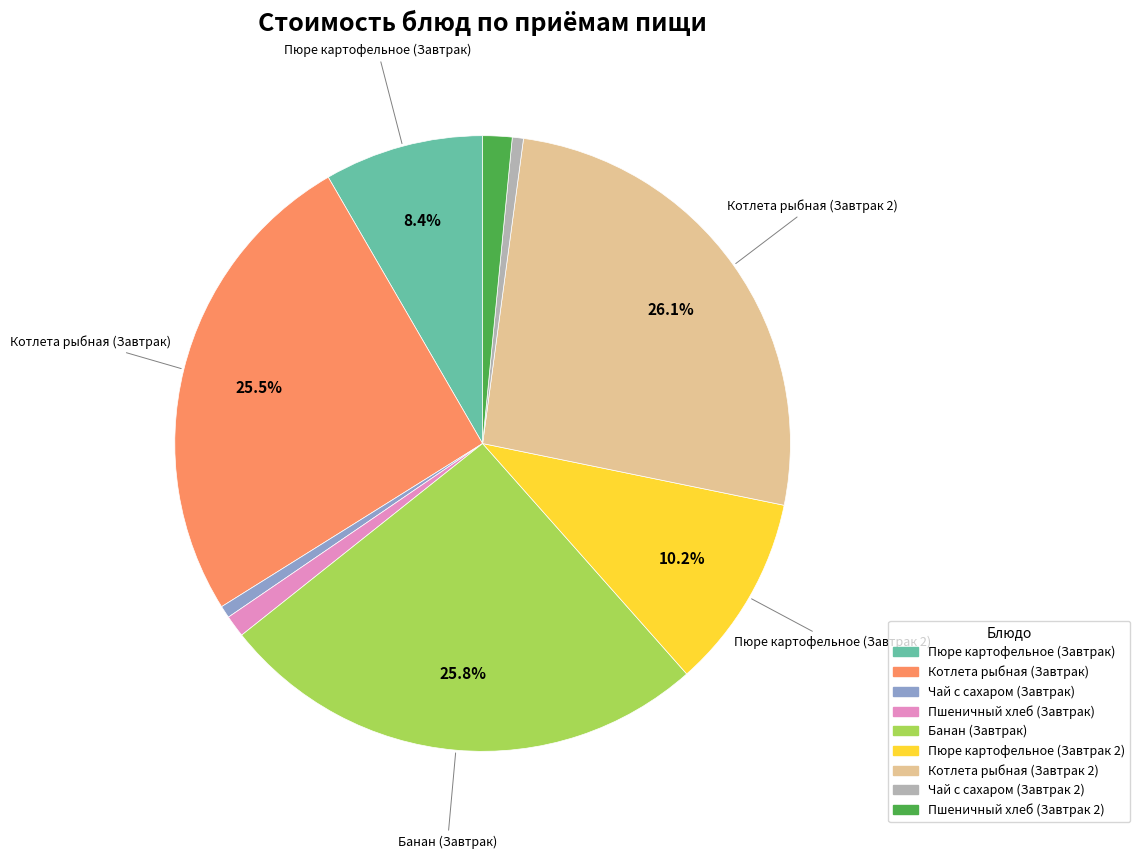

The Пюре картофельное (Завтрак) slice represents 16% of the pie. True or false?

False